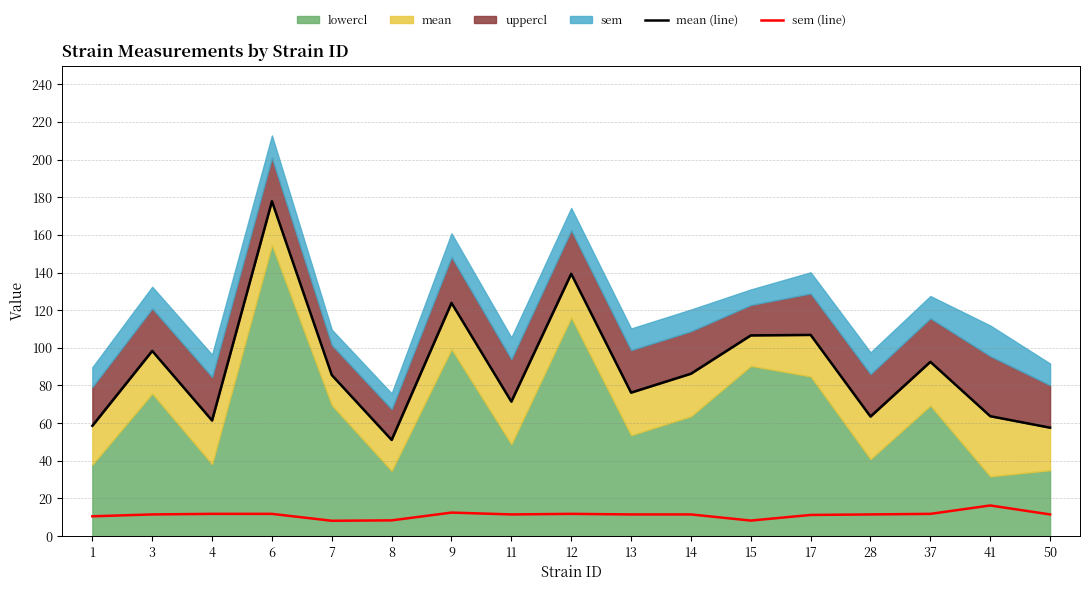

True or false: sem (line) has a value of 11.5 at 13.

True